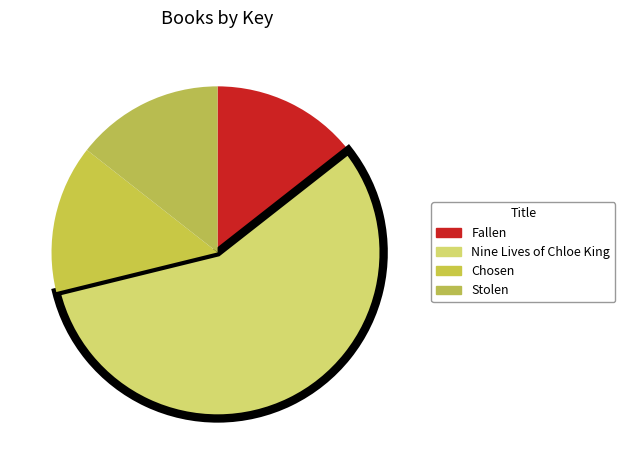

True or false: Stolen accounts for 14% of the total.

True